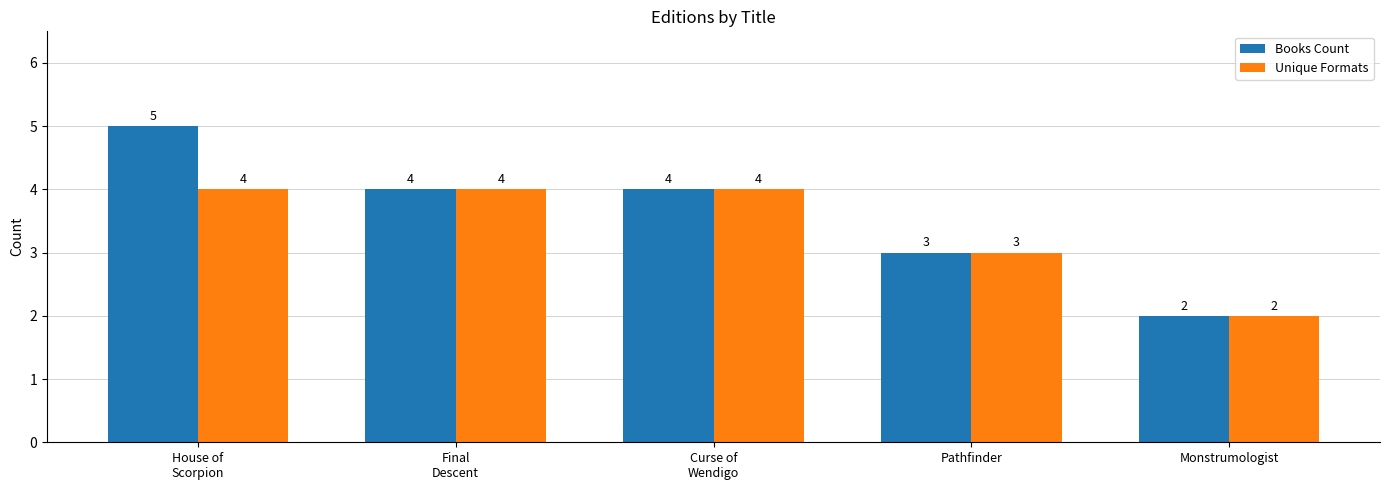

Reading right to left, what are all the values shown in this chart?

Books Count: Monstrumologist=2	Pathfinder=3	Curse of
Wendigo=4	Final
Descent=4	House of
Scorpion=5
Unique Formats: Monstrumologist=2	Pathfinder=3	Curse of
Wendigo=4	Final
Descent=4	House of
Scorpion=4